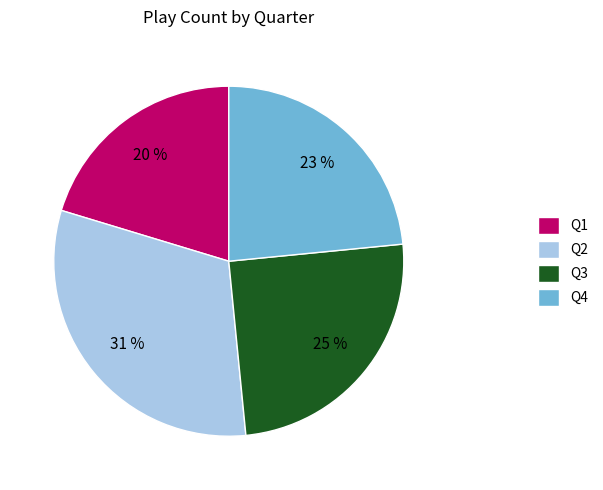

To the nearest percent, what is the difference between the Q4 and Q3 slice percentages?

2%